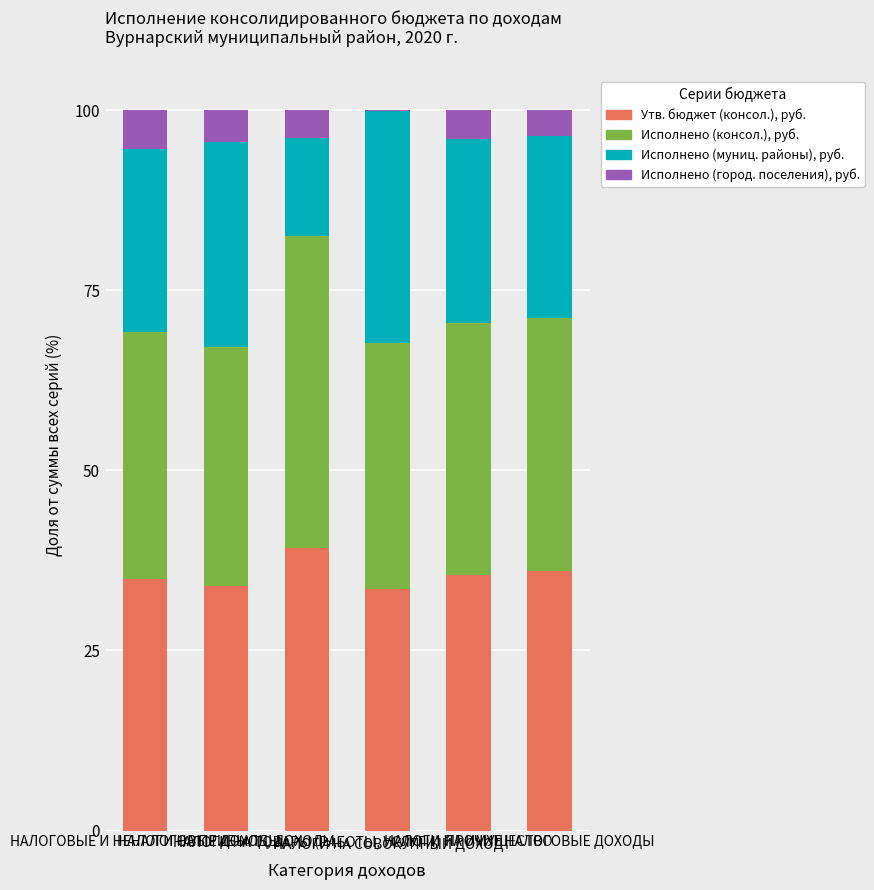

What is the maximum value for Утв. бюджет (консол.), руб.?

39.3